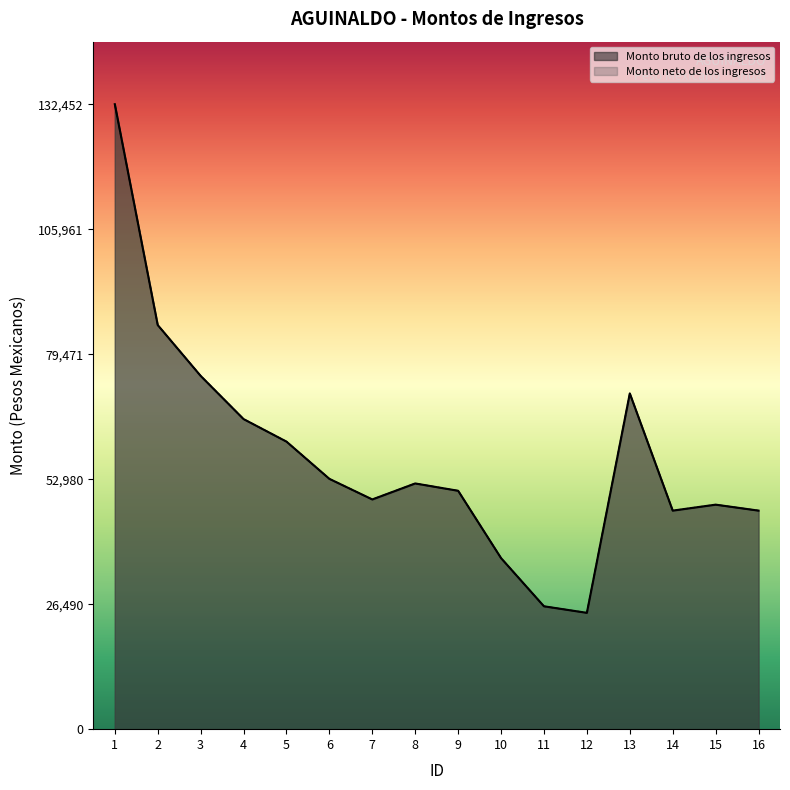

Reading left to right, transcribe all the data shown in this chart.

Monto bruto de los ingresos: 1=132452	2=85647	3=74875	4=65718	5=60944	6=53049	7=48685	8=52074	9=50523	10=36253	11=26039	12=24656	13=71148	14=46317	15=47581	16=46317
Monto neto de los ingresos: 1=132452	2=85647	3=74875	4=65718	5=60944	6=53049	7=48685	8=52074	9=50523	10=36253	11=26039	12=24656	13=71148	14=46317	15=47581	16=46317